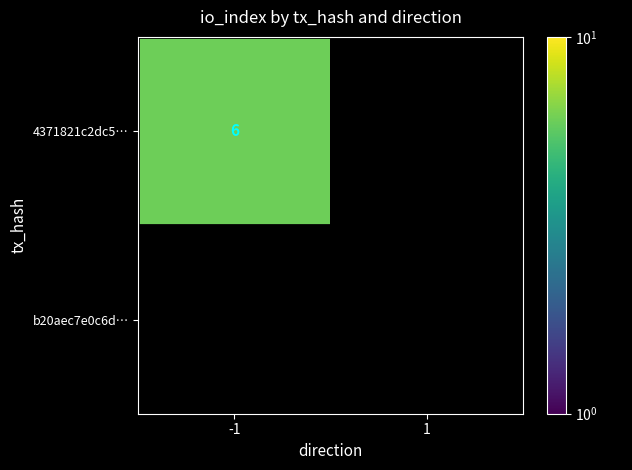

Is it true that 4371821c2dc5… equals 6 at -1?

True